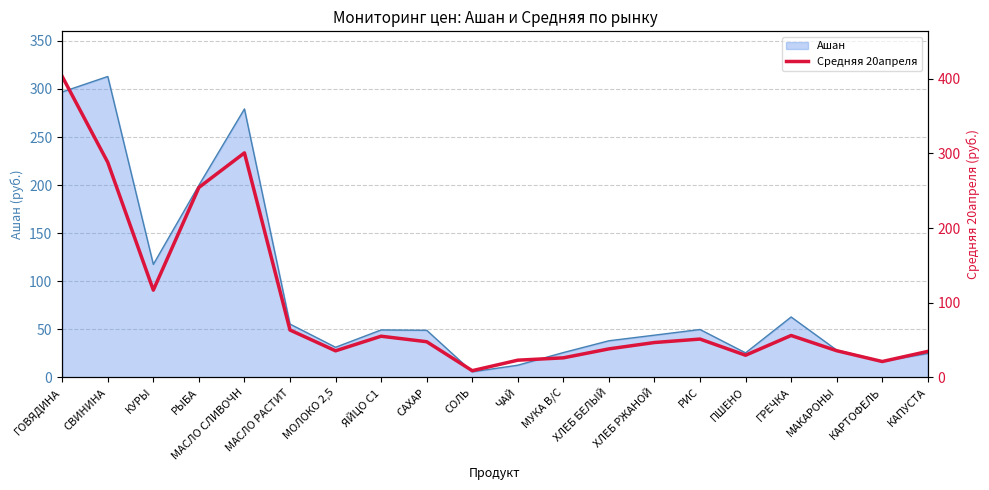

True or false: Ашан has a value of 76.2 at САХАР.

False